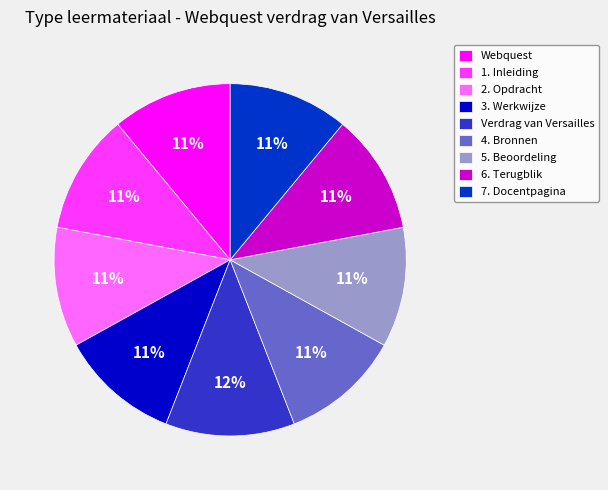

Approximately how many times larger is the value at Webquest compared to Verdrag van Versailles?

0.9